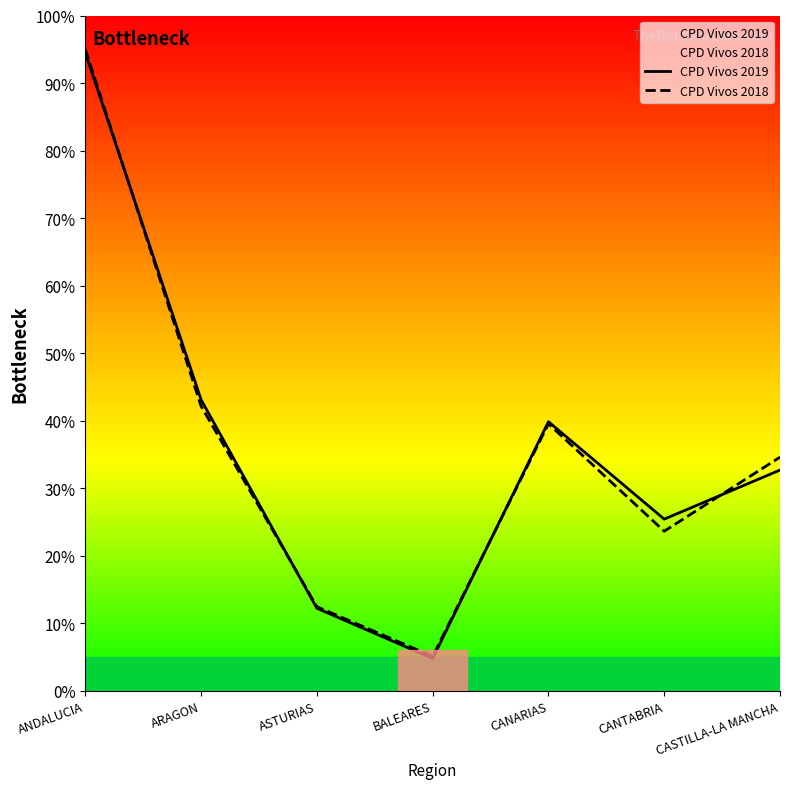

What is the label of the 5th point from the left?

CANARIAS